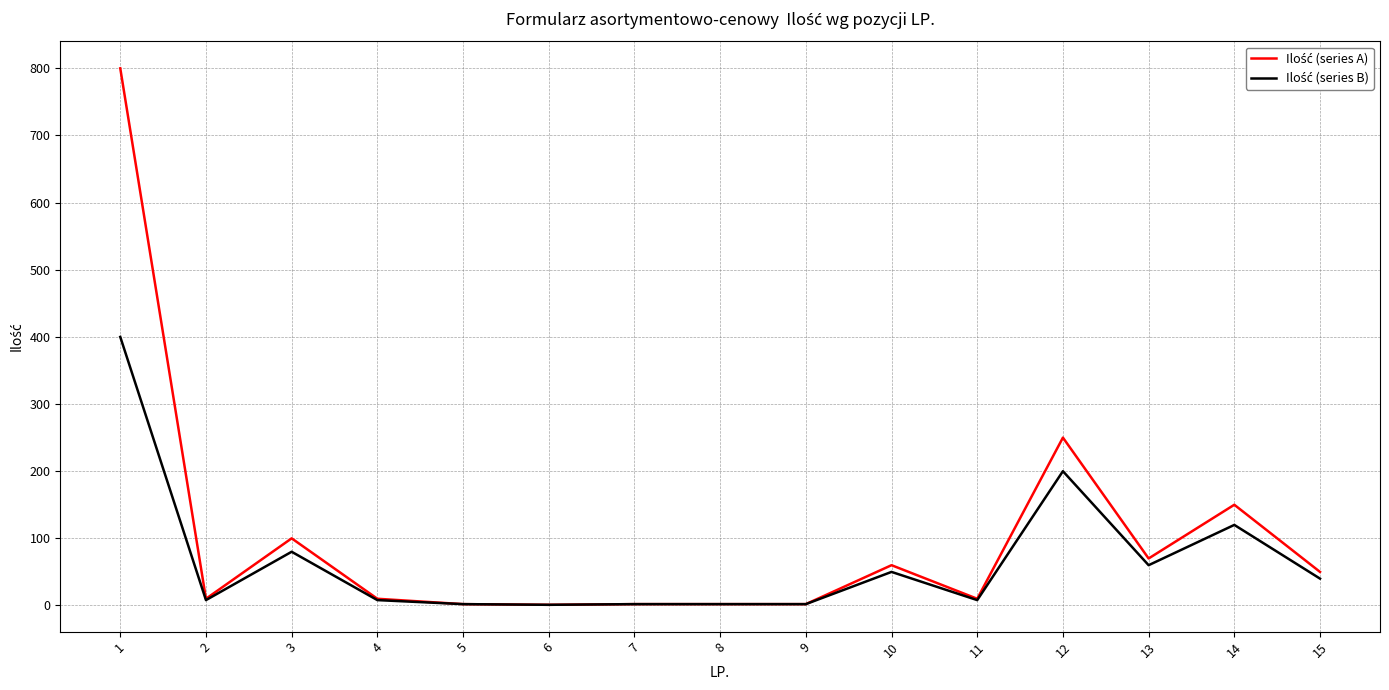

What is the maximum value shown in the chart?

800